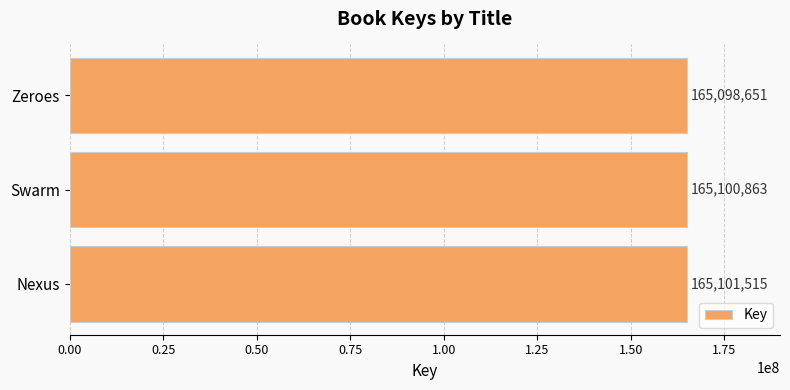

Where is the data nearest to the value 165100083?

Swarm